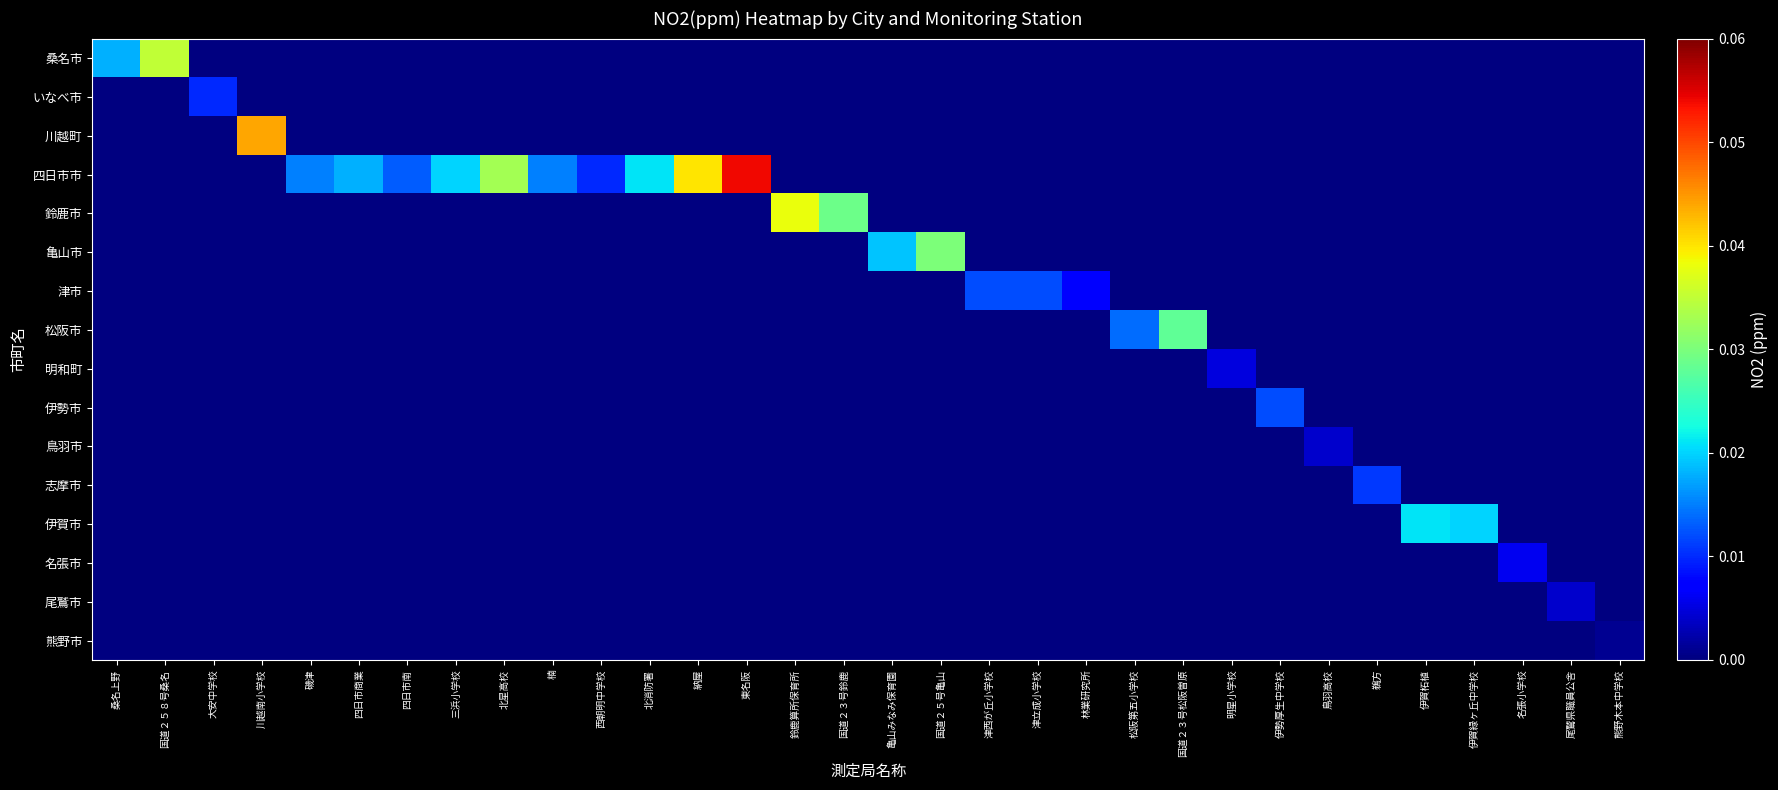

How many values in 明和町 are above zero?

1